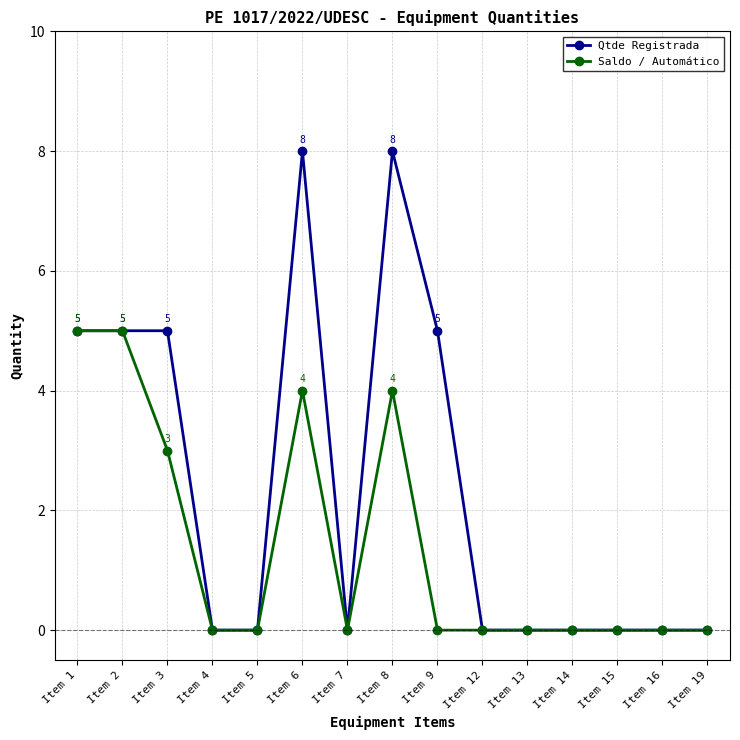

What is the value of the Saldo / Automático point at the 2nd from the left?

5